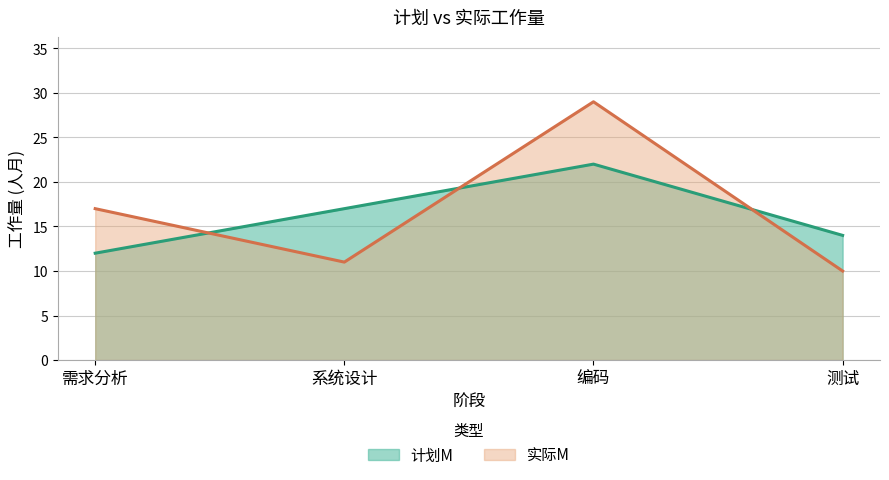

At which label does 实际M first exceed 17?

编码